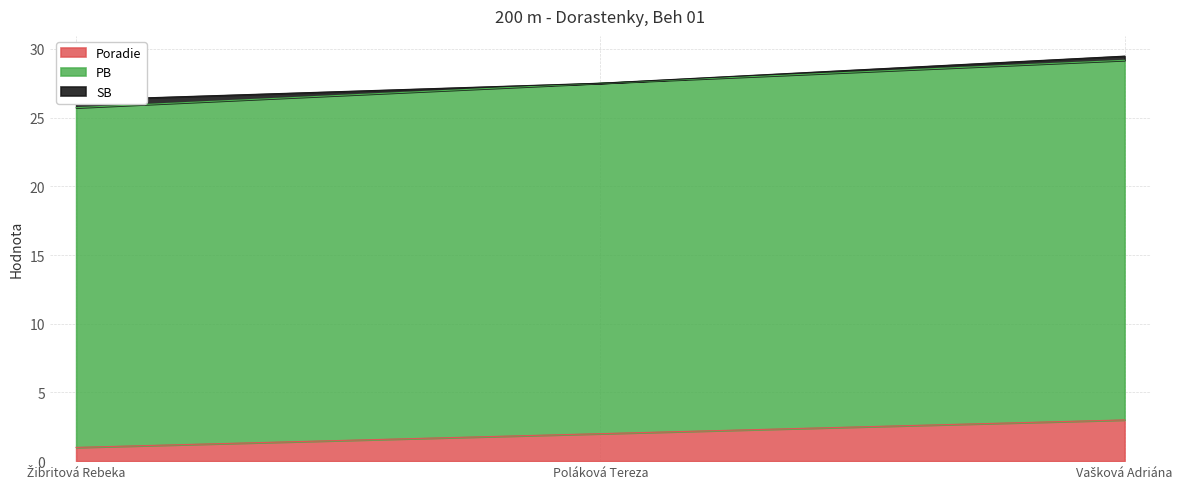

The Poradie series shows 3 at Poláková Tereza. True or false?

False